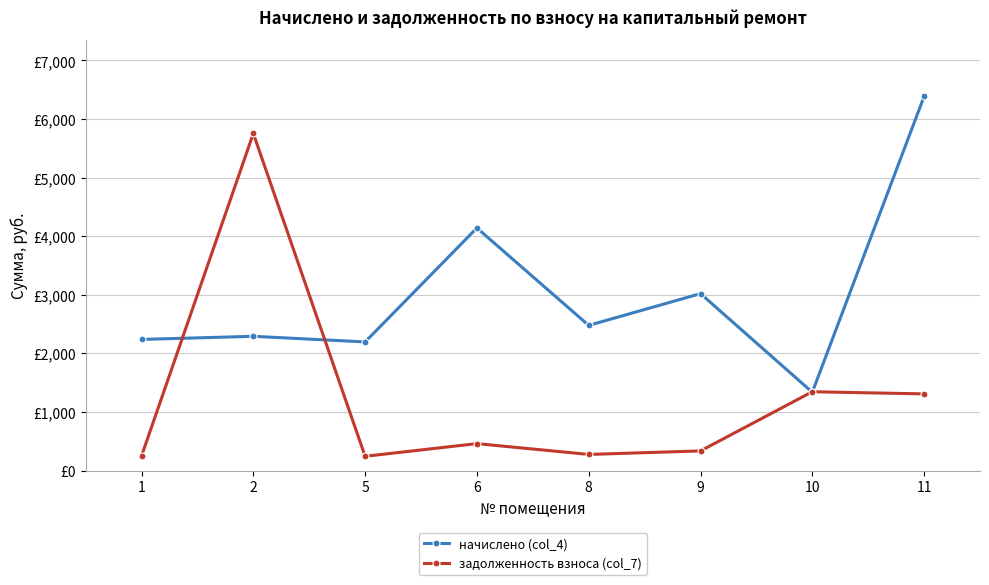

What is the value of the начислено (col_4) point at the 2nd from the left?

2291.8